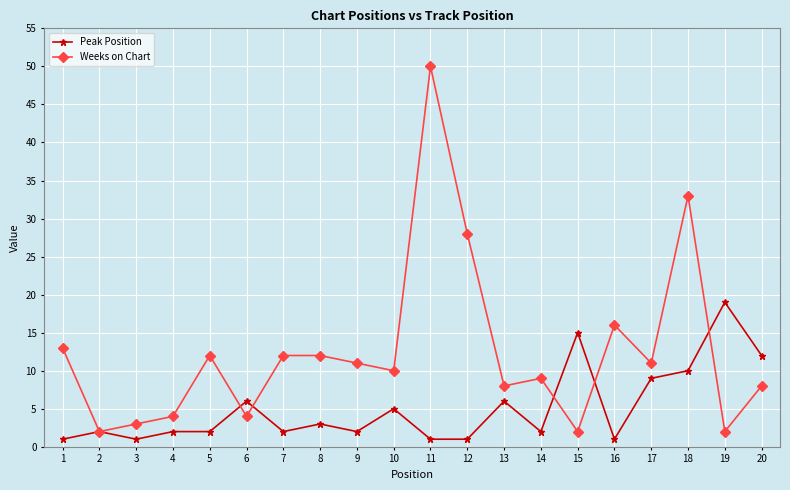

Where is the first local maximum for Peak Position?

2